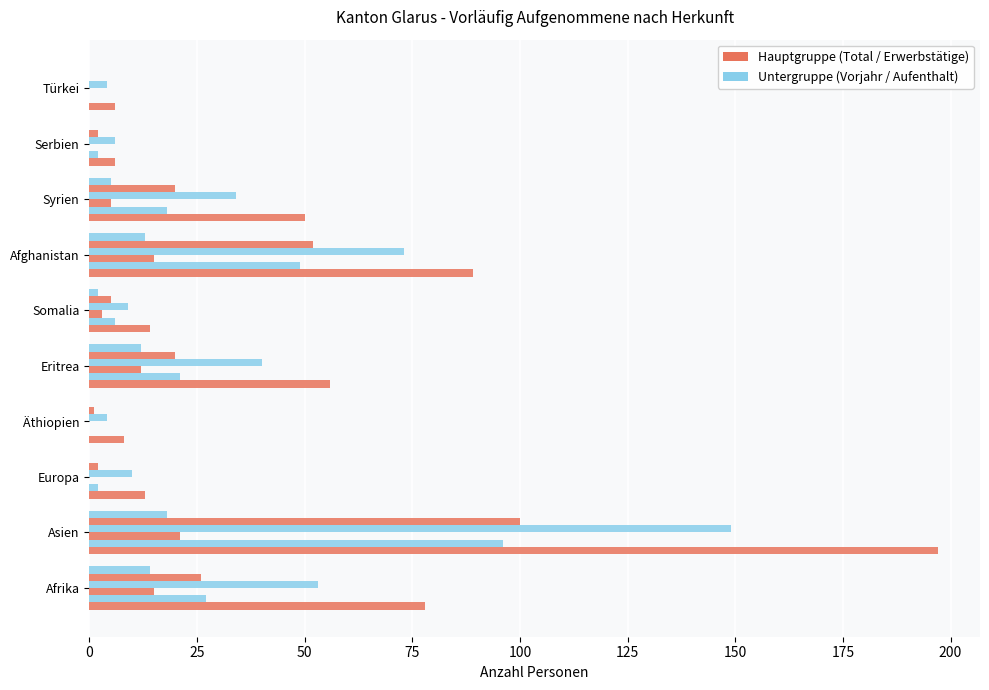

What is the greatest value displayed?

197